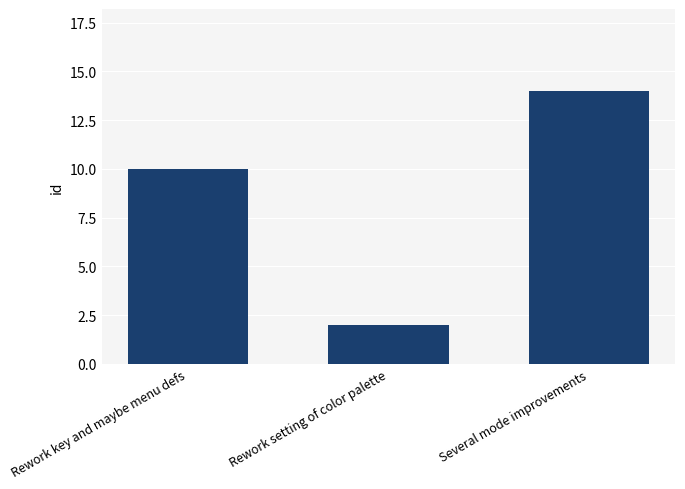

What is the value of the 1st bar from the left?

10